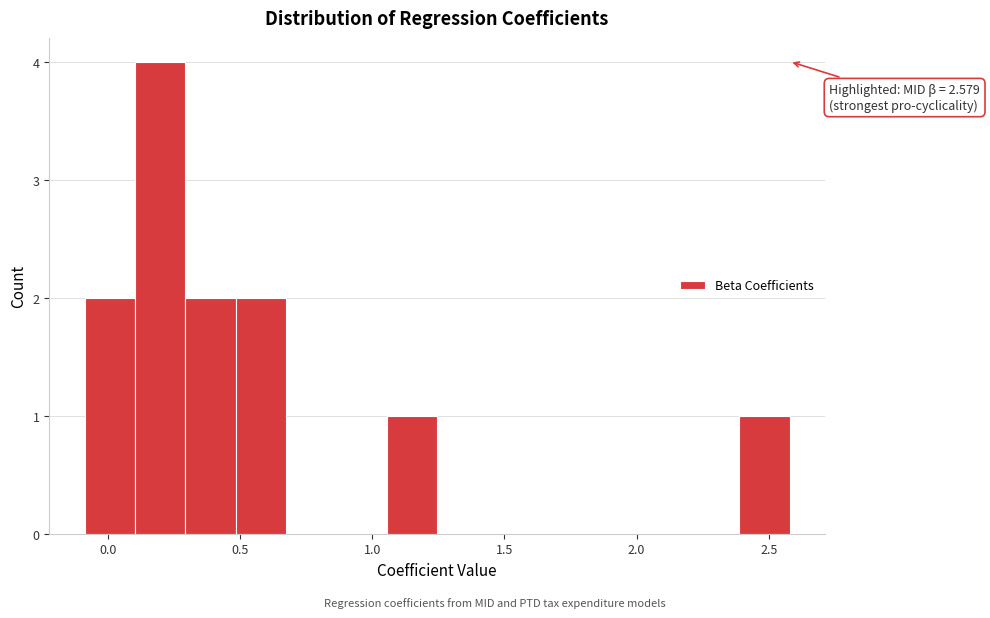

Read against the x-axis, roughly where is the centre of the tallest bar?

0.20